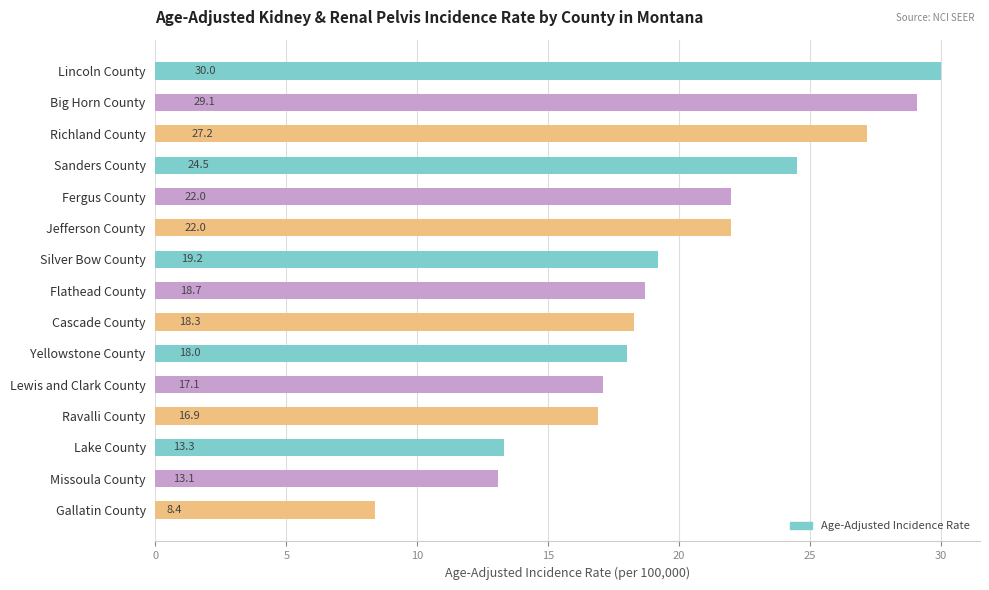

Between Yellowstone County and Fergus County, which is larger?

Fergus County